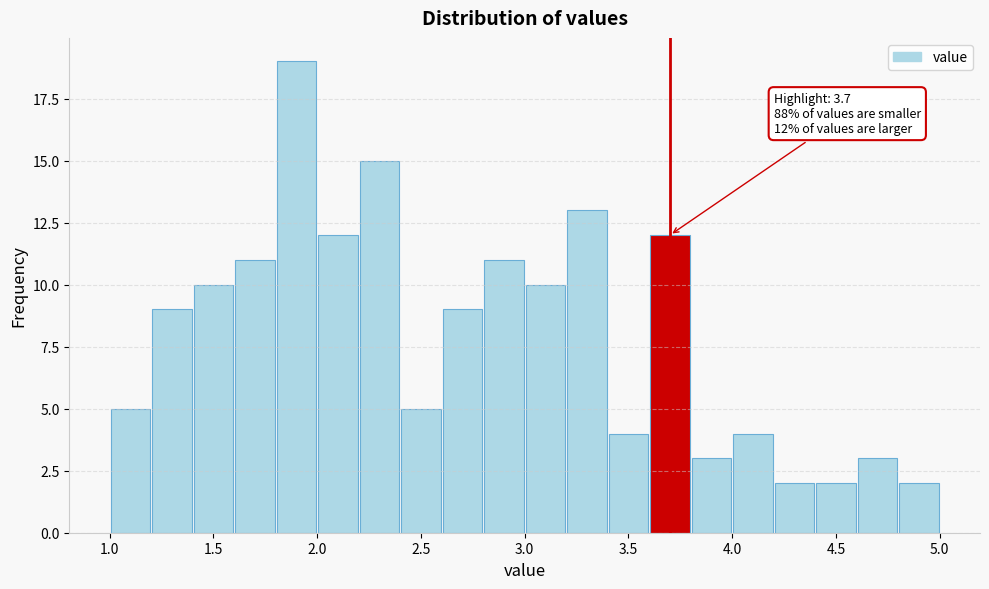

Which range on the x-axis has the tallest bar?

1.8 to 2.0